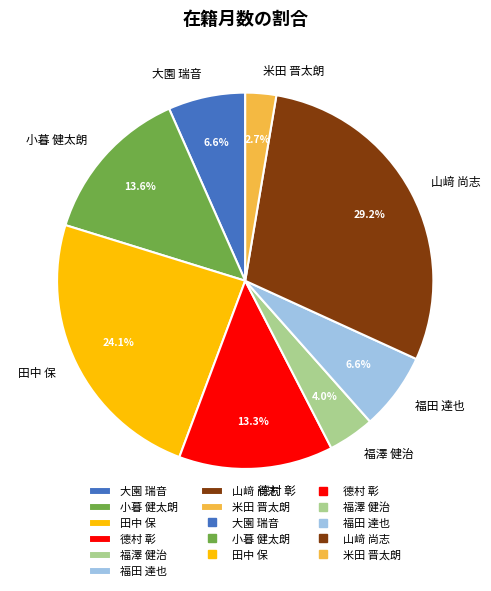

How many slices are in this pie chart?

8